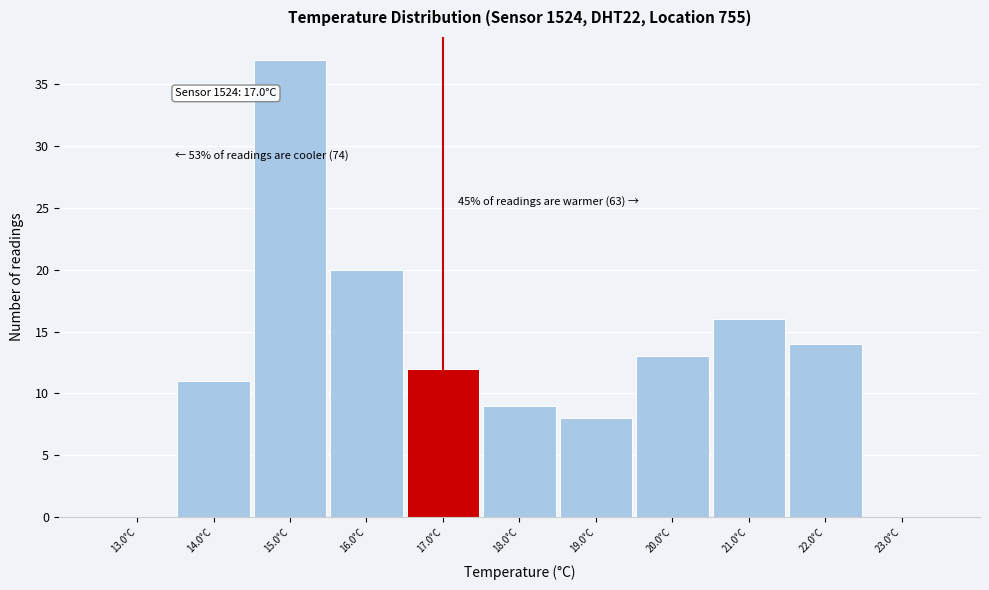

Over which range of the x-axis is the bar tallest?

14.5 to 15.5